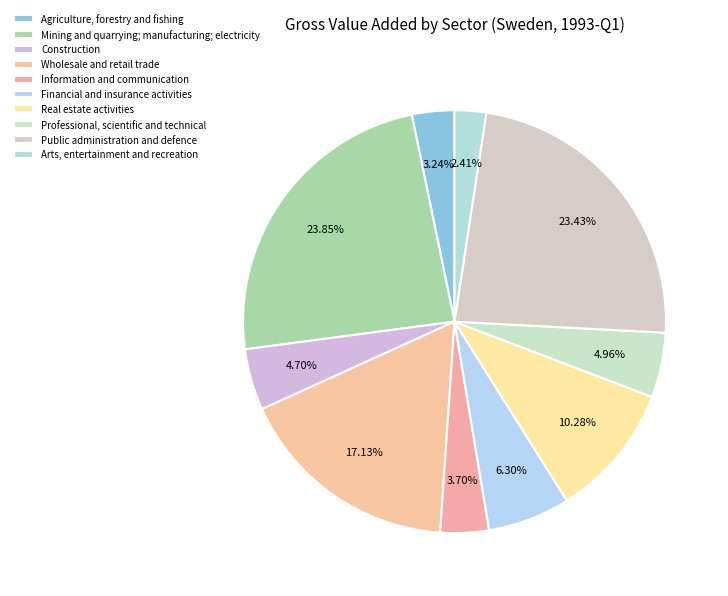

Does Construction represent more than half of the total?

No